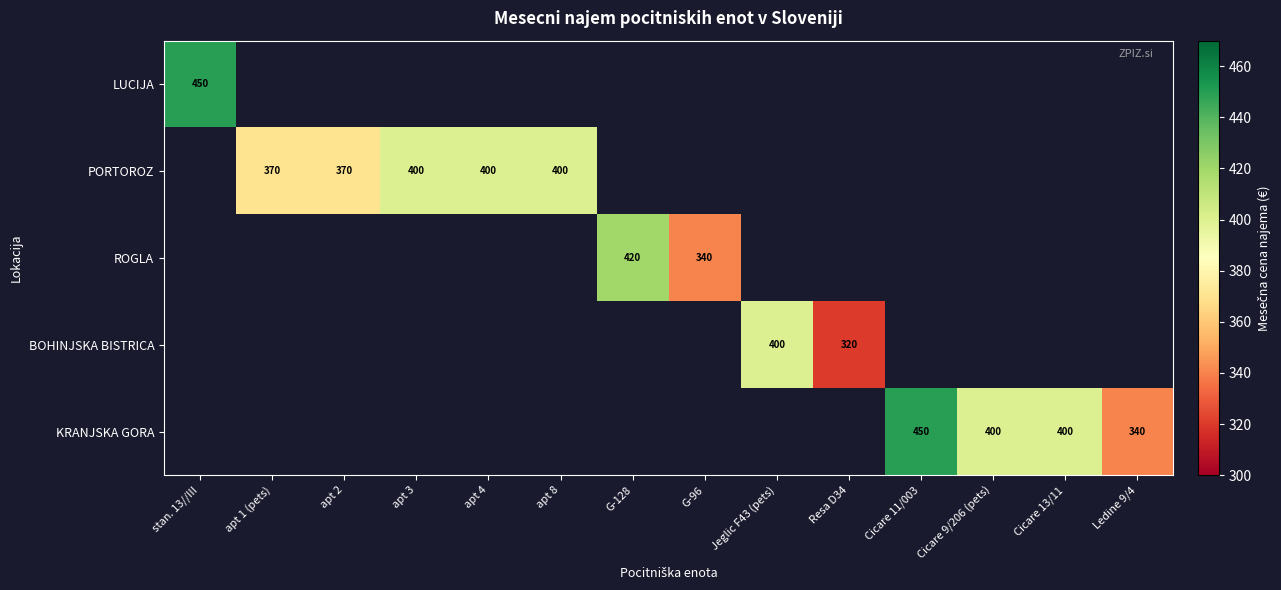

The BOHINJSKA BISTRICA series shows 320 at Resa D34. True or false?

True